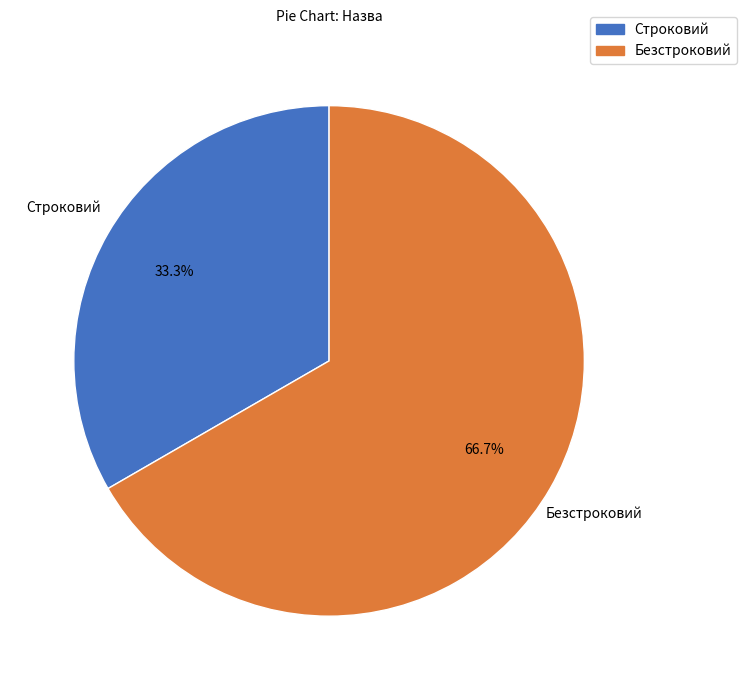

Which category accounts for the majority?

Безстроковий